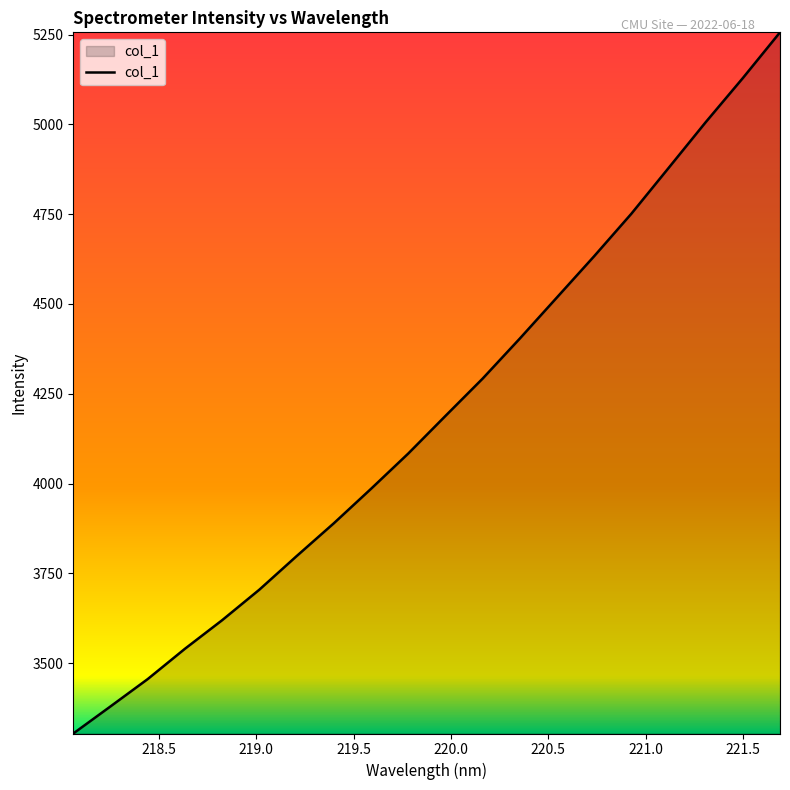

What is the minimum value shown in the chart?

3303.9